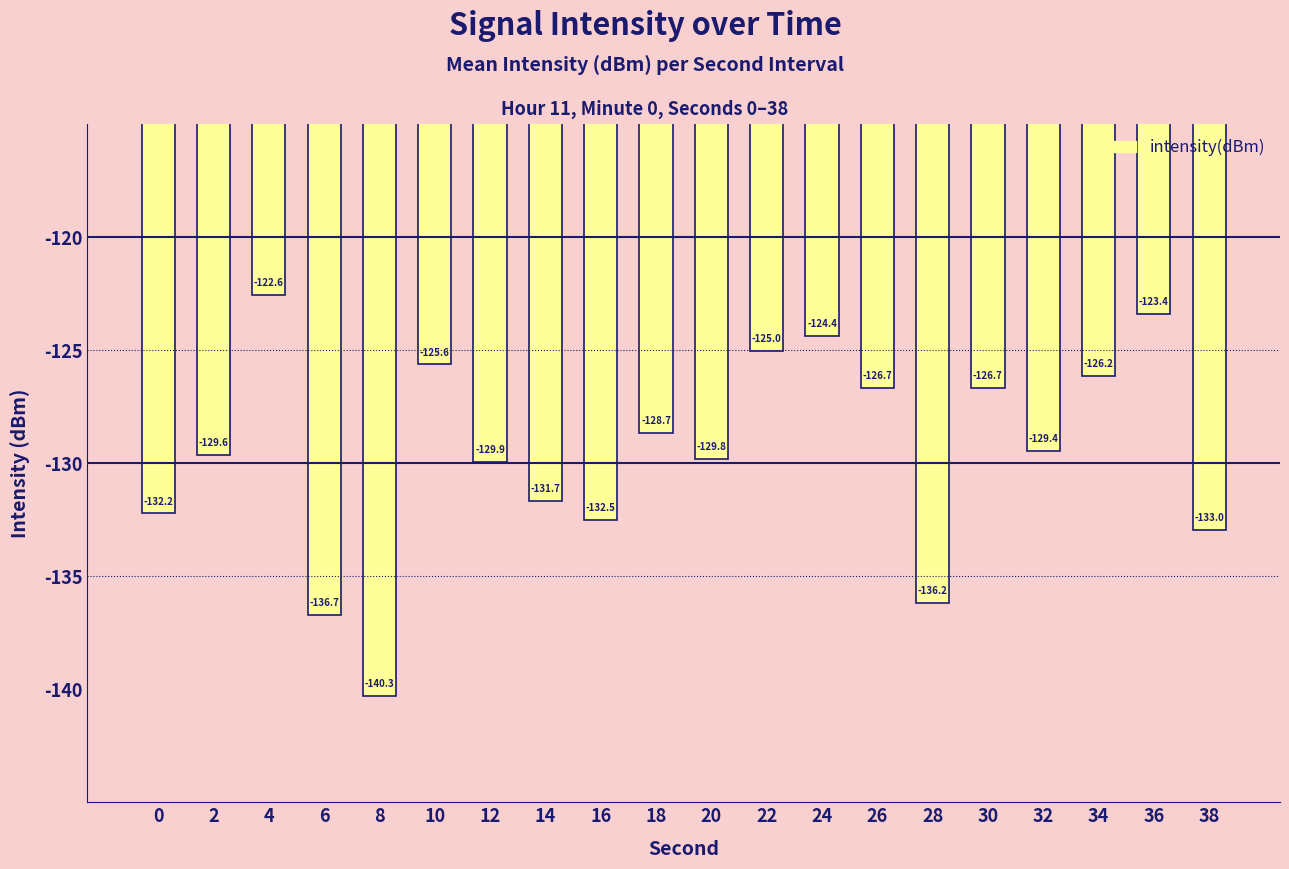

How many values are below -129?

11